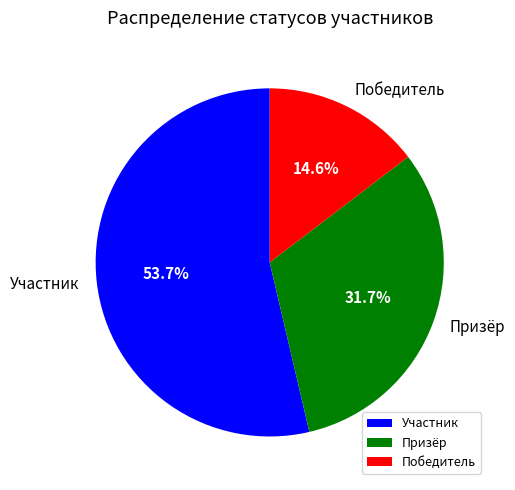

What is the largest slice in the pie chart?

Участник